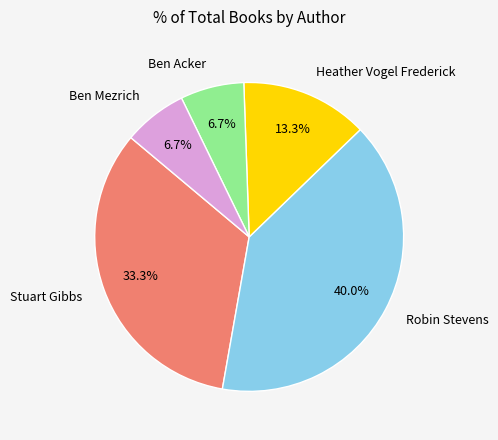

True or false: Ben Mezrich accounts for 7% of the total.

True